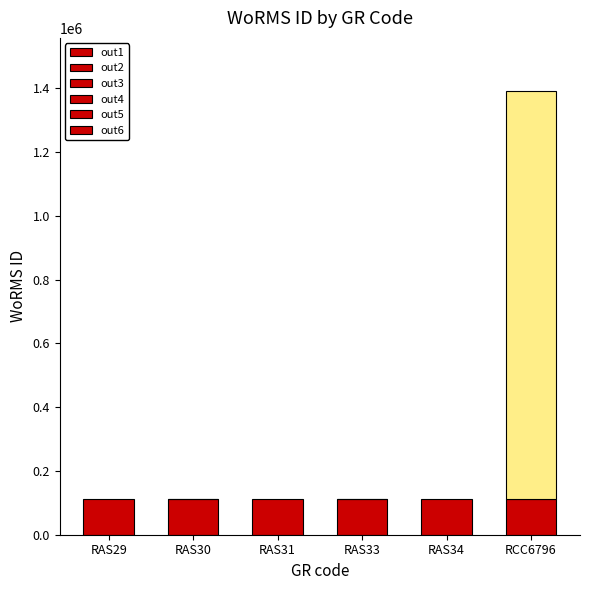

Between RAS34 and RCC6796, which is larger?

RCC6796